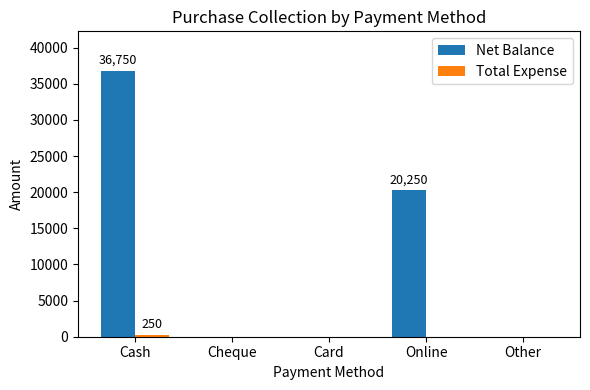

How many distinct data groups are displayed?

2